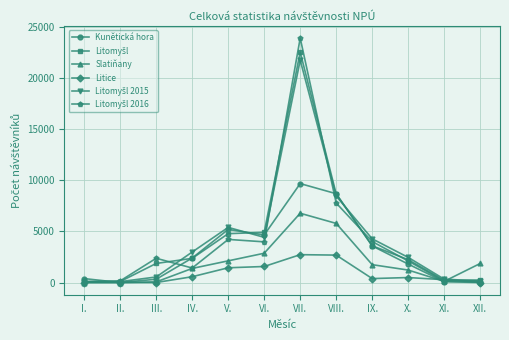

Is this an area chart (filled region under the line)?

No